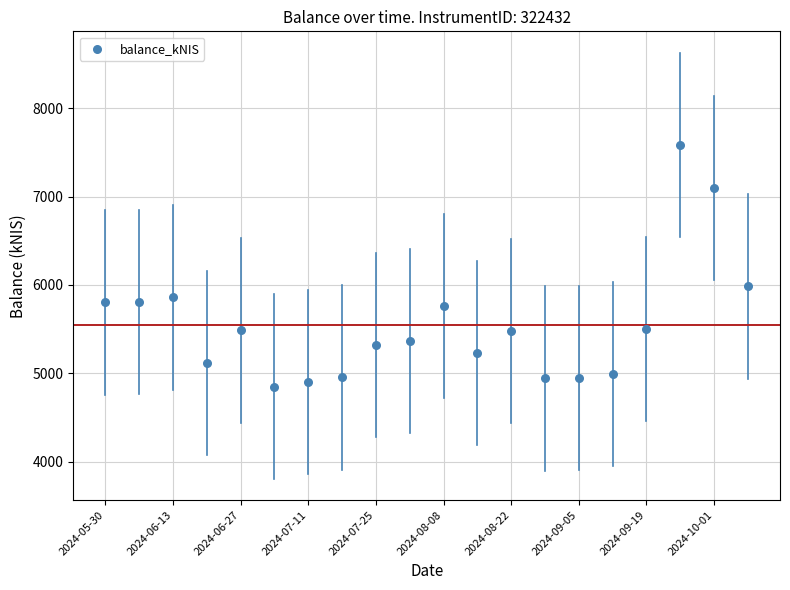

What Y value in the scatter plot is closest to 6218?

5983.1